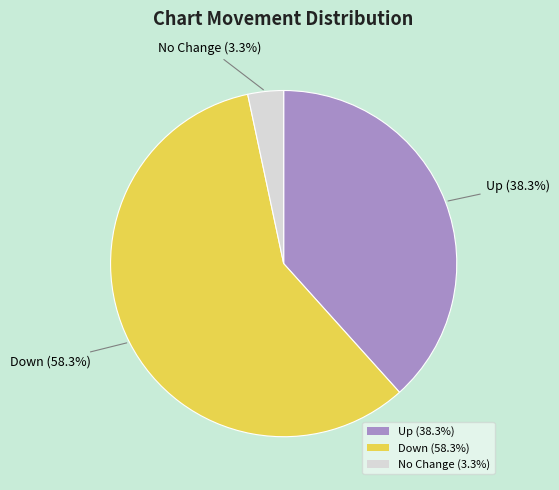

Which slice is the smallest?

No Change (3.3%)